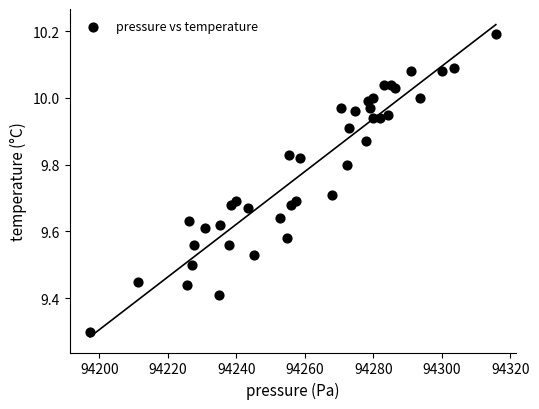

What Y value in the scatter plot is closest to 9?

9.3